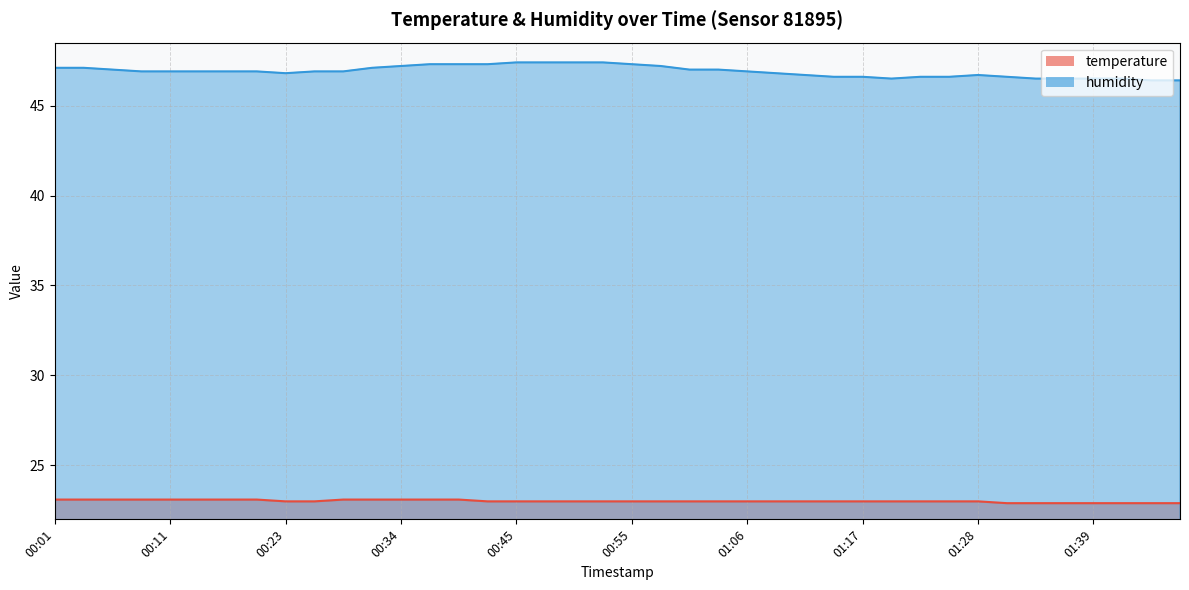

What is the label of the 34th point from the left?

01:31